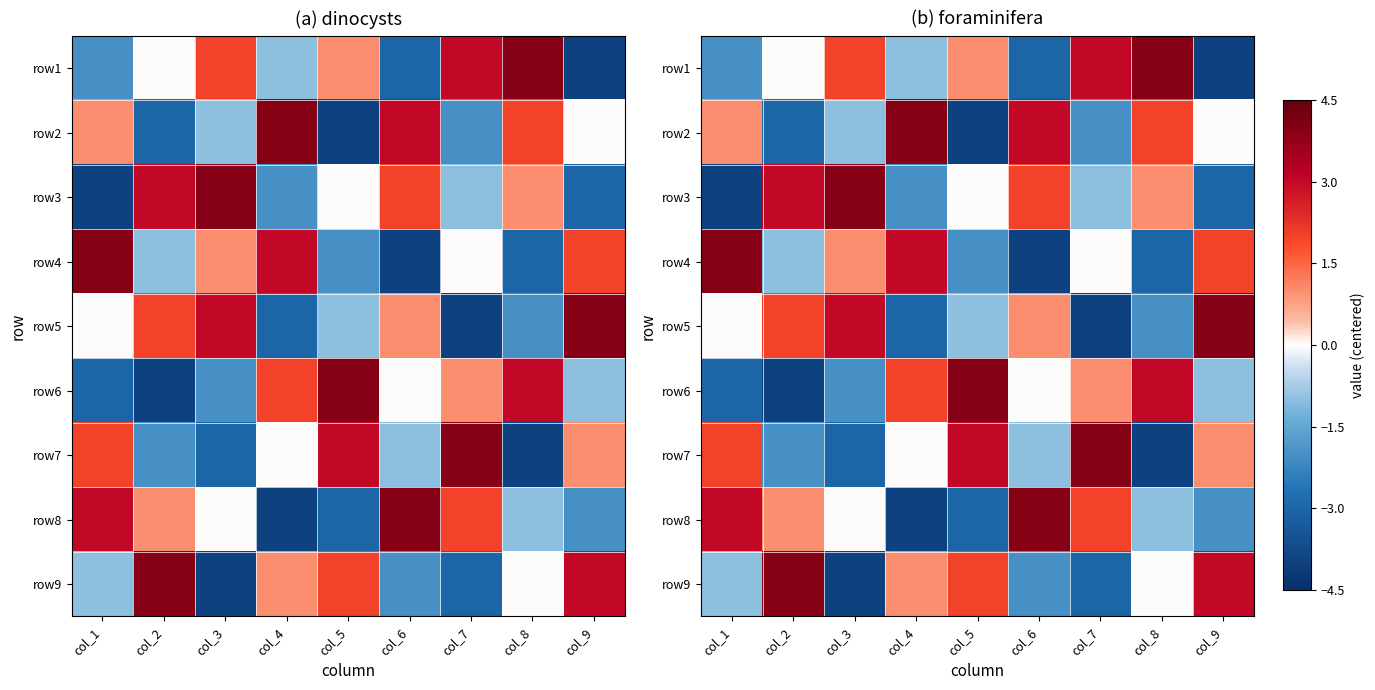

The value of row4 at col_4 is 5. True or false?

False